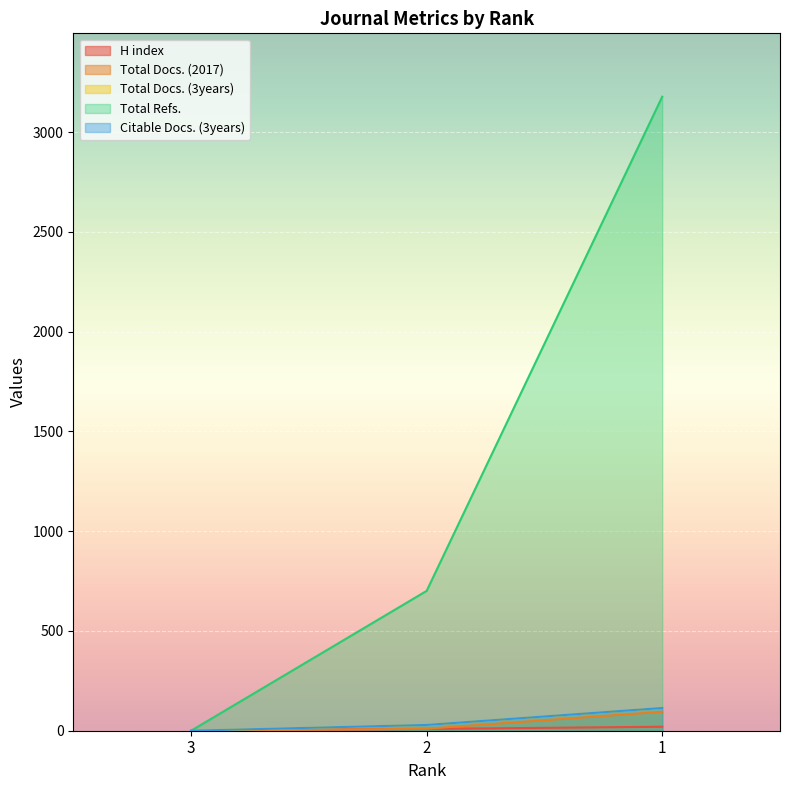

Between 3 and 1, which series saw the biggest shift?

Total Refs.